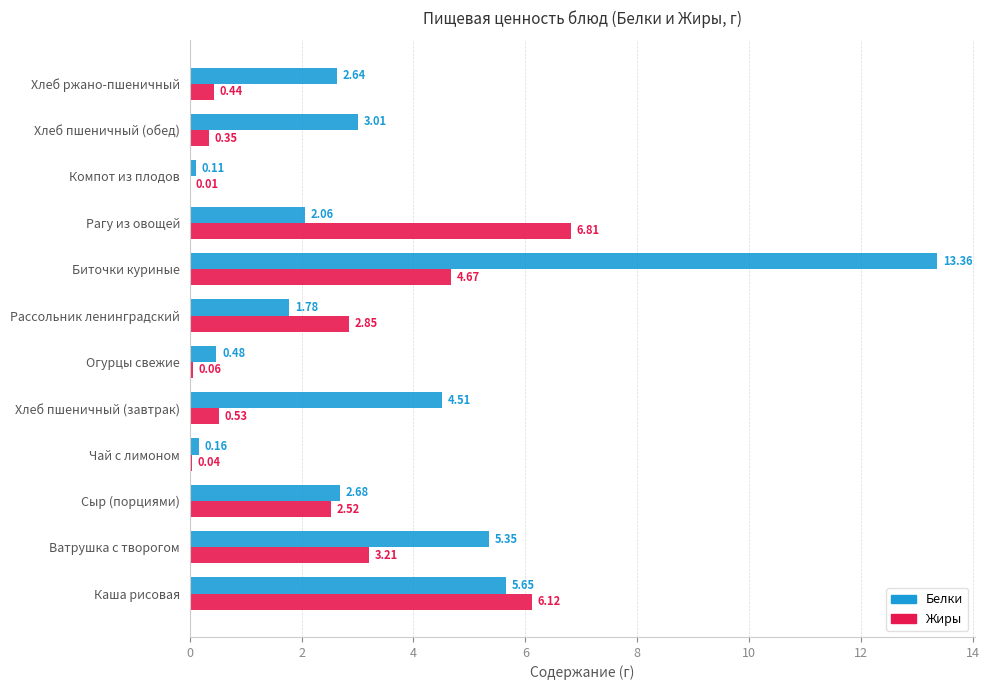

Which series has the largest total across all categories?

Белки